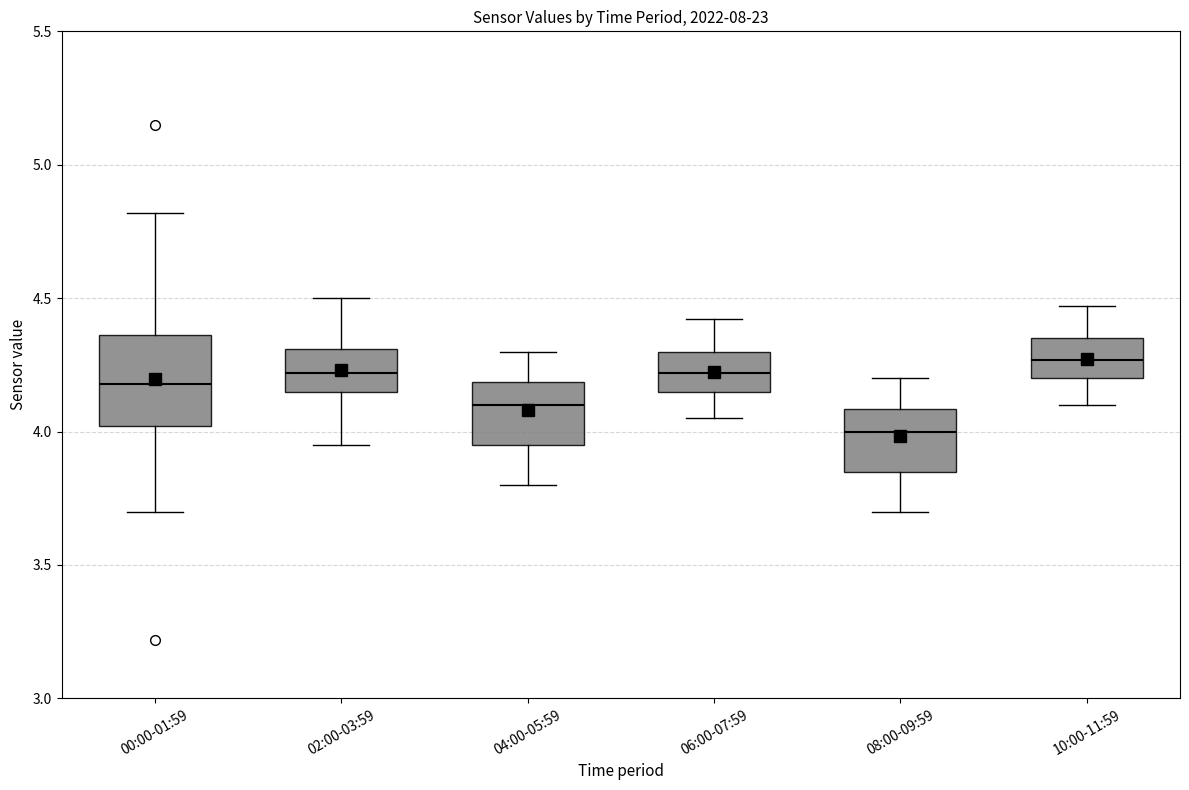

Reading left to right, read every box against the y-axis: the position of its median line, the range the box covers, and the ends of its whiskers. The values are not printed on the chart, so give them approximately, as read against the axis.

00:00-01:59: median 4.20, box 4.00 to 4.35, whiskers 3.70 to 4.80
02:00-03:59: median 4.20, box 4.15 to 4.30, whiskers 3.95 to 4.50
04:00-05:59: median 4.10, box 3.95 to 4.20, whiskers 3.80 to 4.30
06:00-07:59: median 4.20, box 4.15 to 4.30, whiskers 4.05 to 4.40
08:00-09:59: median 4.00, box 3.85 to 4.10, whiskers 3.70 to 4.20
10:00-11:59: median 4.25, box 4.20 to 4.35, whiskers 4.10 to 4.45